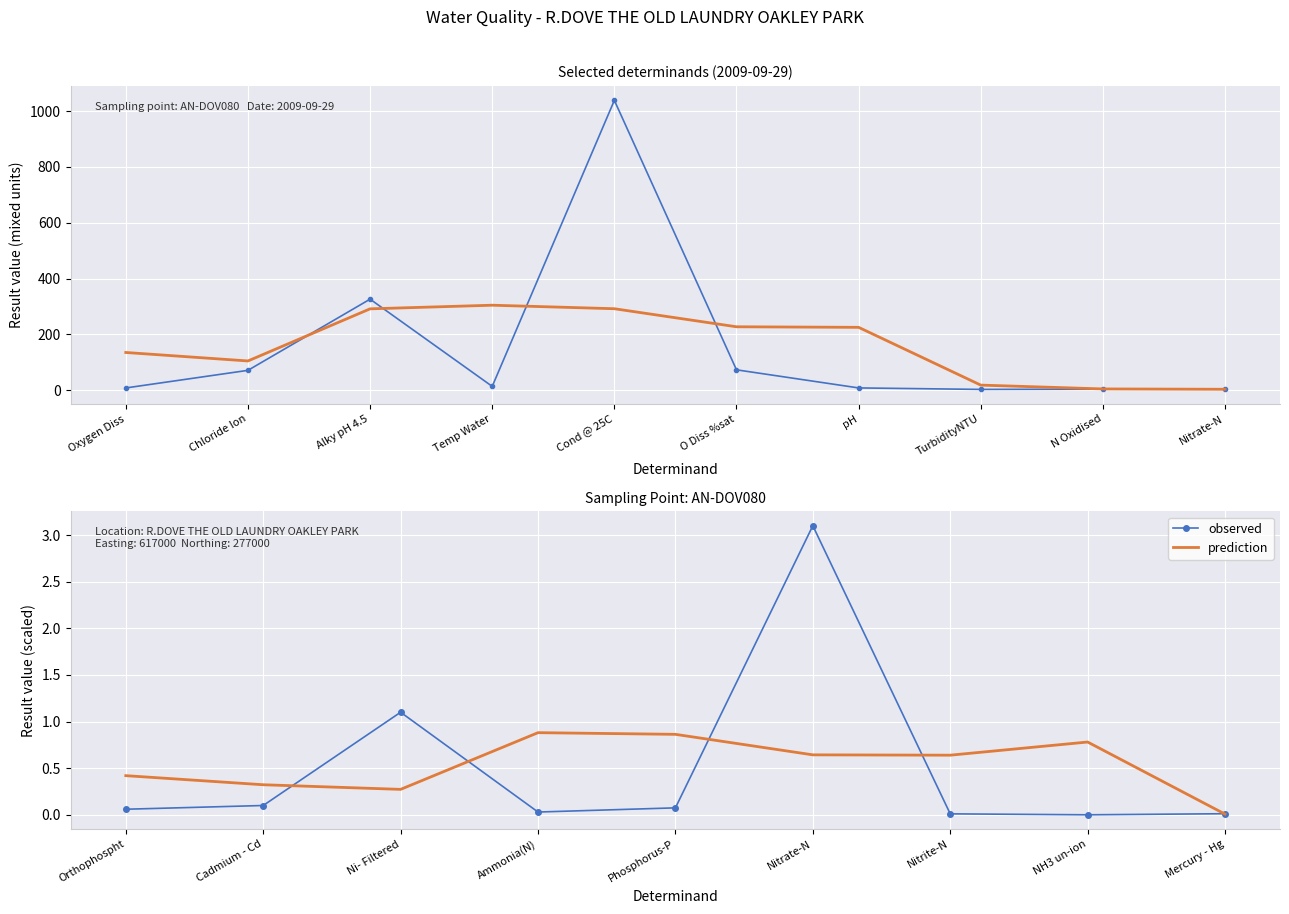

What position from the left is Cadmium - Cd?

2